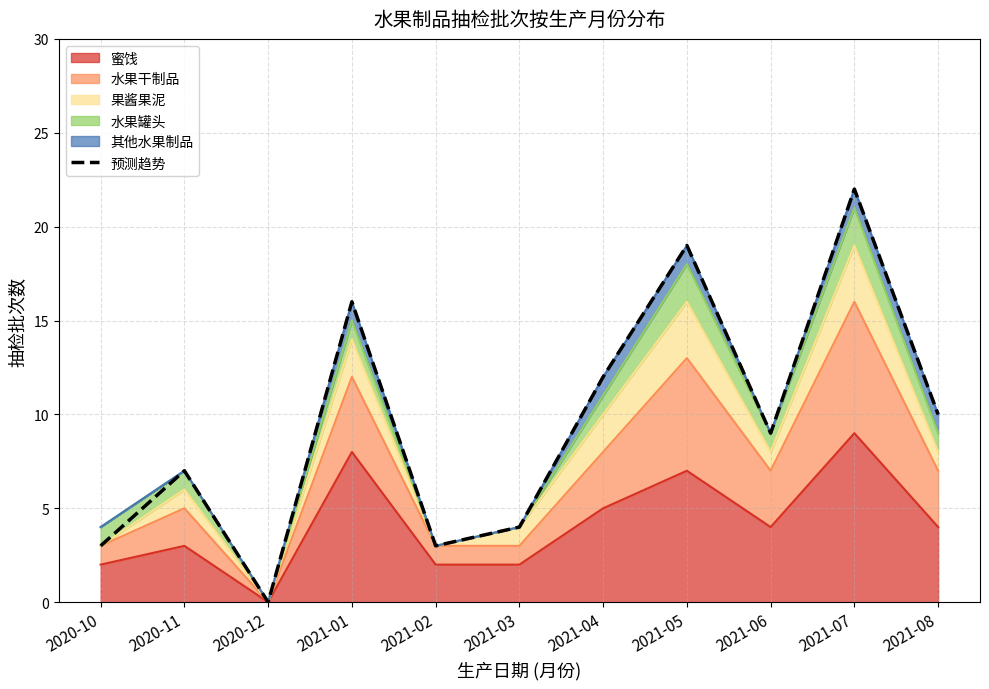

True or false: the data shows -14 at 2020-12.

False